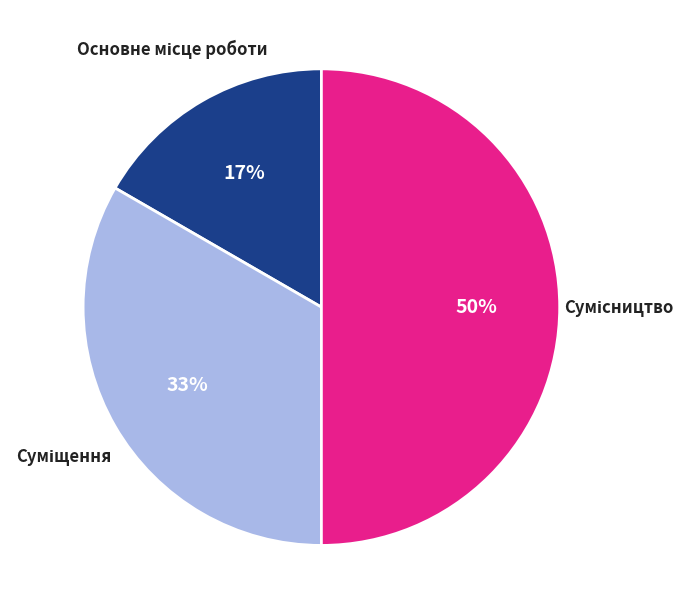

To the nearest percent, what is the difference between the largest and smallest slice percentages?

33%